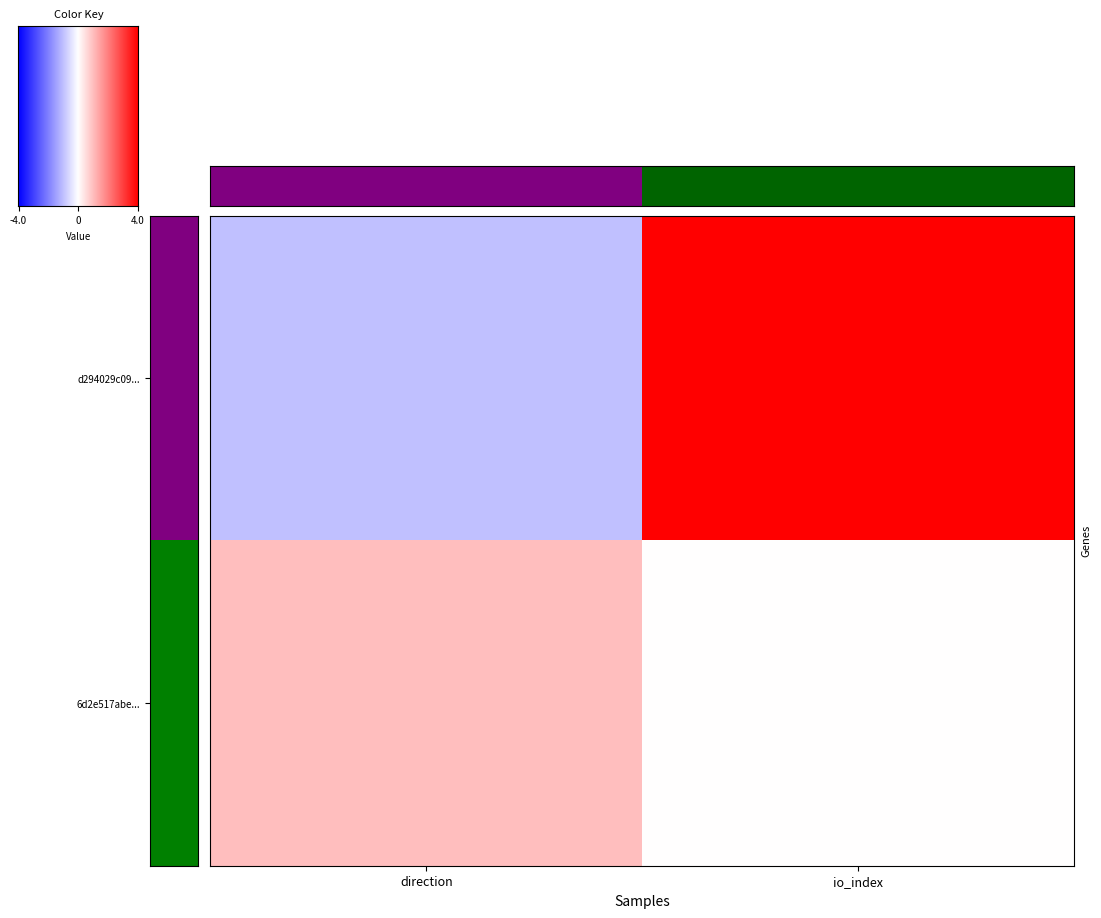

Reading right to left, what are all the values shown in this chart?

d294029c09d6799a6f458e3e595b680536bf3c5: 4	-1
6d2e517abe3575223ed1aa10e50a19cd68374fb: 0	1